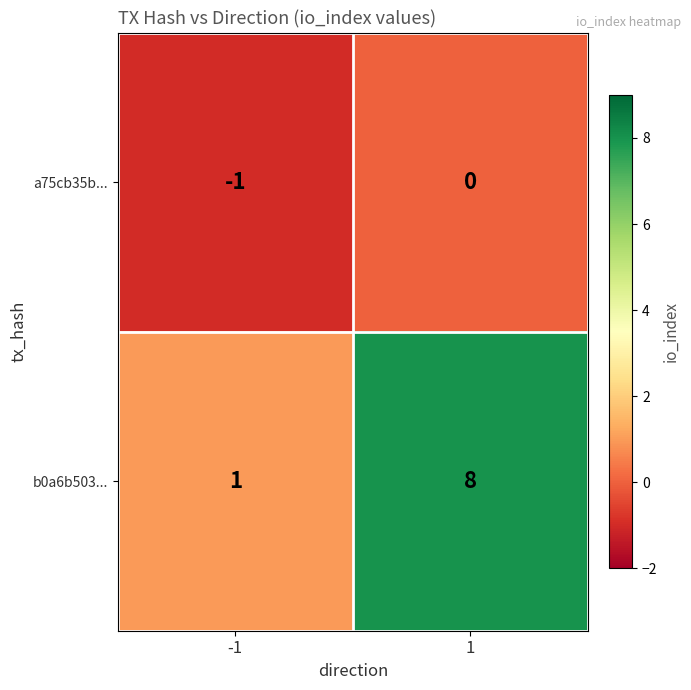

Reading right to left, list all the values displayed in this chart.

a75cb35b...: 1=0	-1=-1
b0a6b503...: 1=8	-1=1